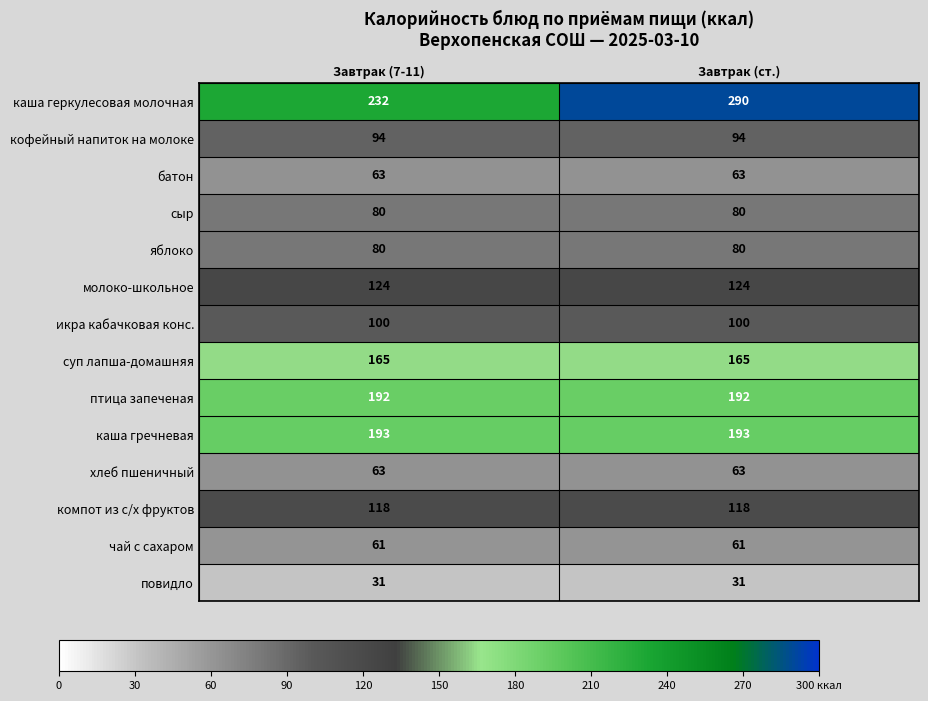

Reading left to right, list all the values displayed in this chart.

каша геркулесовая молочная: Завтрак (7-11)=232	Завтрак (ст.)=290
кофейный напиток на молоке: Завтрак (7-11)=94	Завтрак (ст.)=94
батон: Завтрак (7-11)=63	Завтрак (ст.)=63
сыр: Завтрак (7-11)=80	Завтрак (ст.)=80
яблоко: Завтрак (7-11)=80	Завтрак (ст.)=80
молоко-школьное: Завтрак (7-11)=124	Завтрак (ст.)=124
икра кабачковая конс.: Завтрак (7-11)=100	Завтрак (ст.)=100
суп лапша-домашняя: Завтрак (7-11)=165	Завтрак (ст.)=165
птица запеченая: Завтрак (7-11)=192	Завтрак (ст.)=192
каша гречневая: Завтрак (7-11)=193	Завтрак (ст.)=193
хлеб пшеничный: Завтрак (7-11)=63	Завтрак (ст.)=63
компот из с/х фруктов: Завтрак (7-11)=118	Завтрак (ст.)=118
чай с сахаром: Завтрак (7-11)=61	Завтрак (ст.)=61
повидло: Завтрак (7-11)=31	Завтрак (ст.)=31